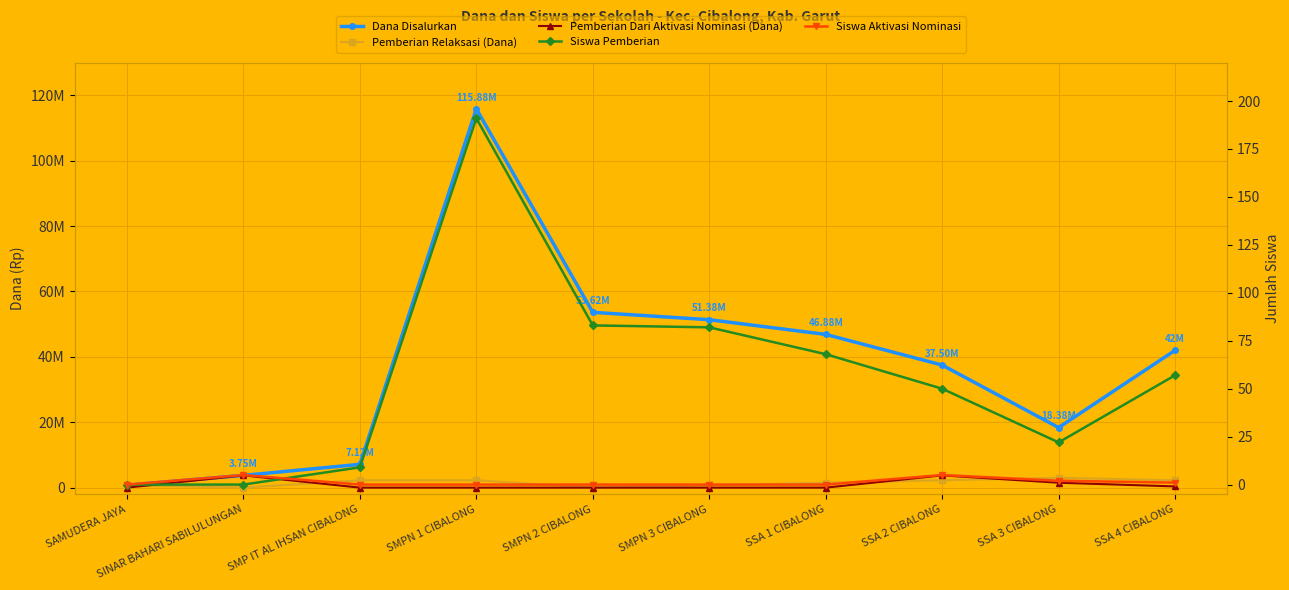

List the series in order of their peak value, highest first.

Dana Disalurkan, Pemberian Dari Aktivasi Nominasi (Dana), Pemberian Relaksasi (Dana), Siswa Pemberian, Siswa Aktivasi Nominasi